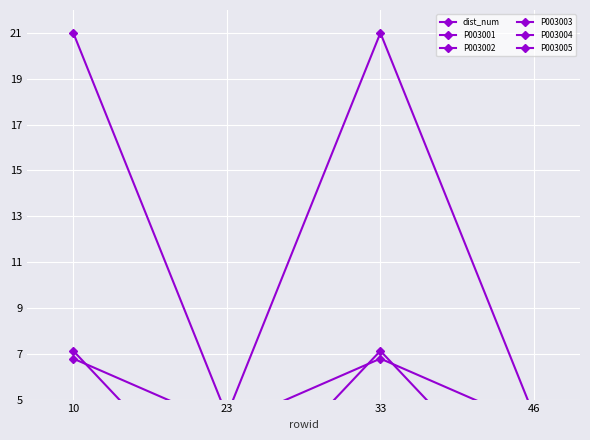

Is it true that P003004 equals 0.0 at 46?

False